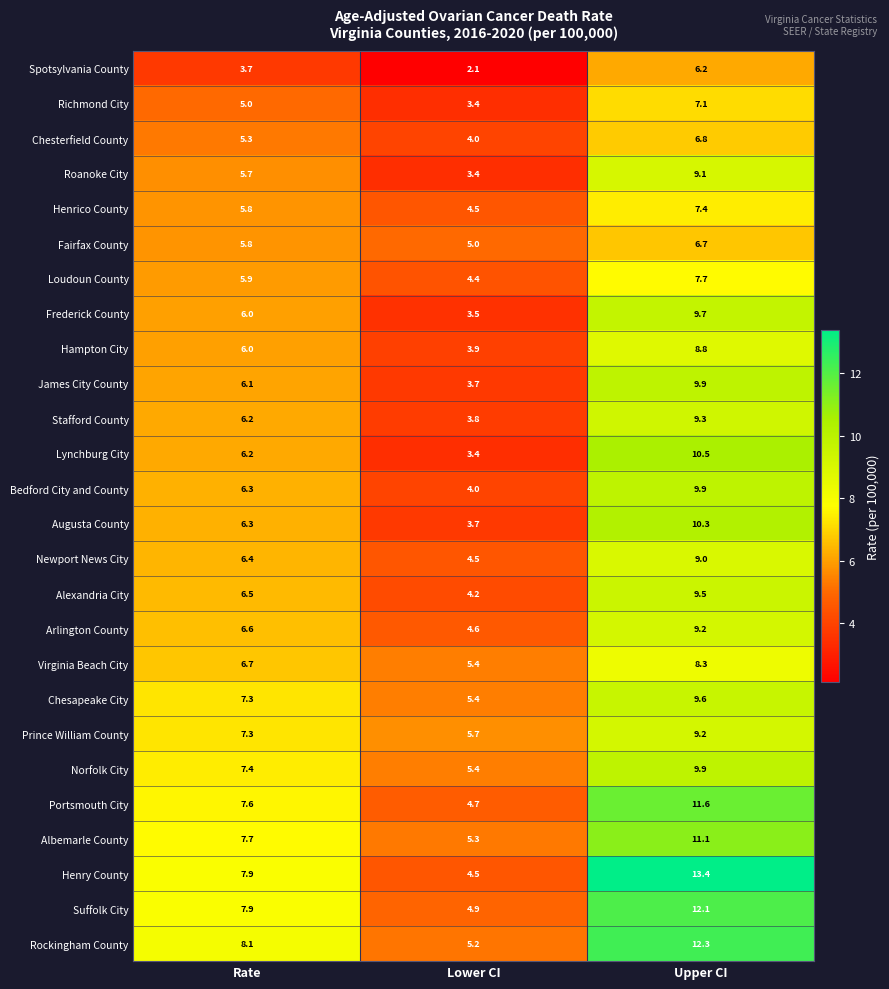

Between Rate and Upper CI, which series saw the biggest shift?

Henry County